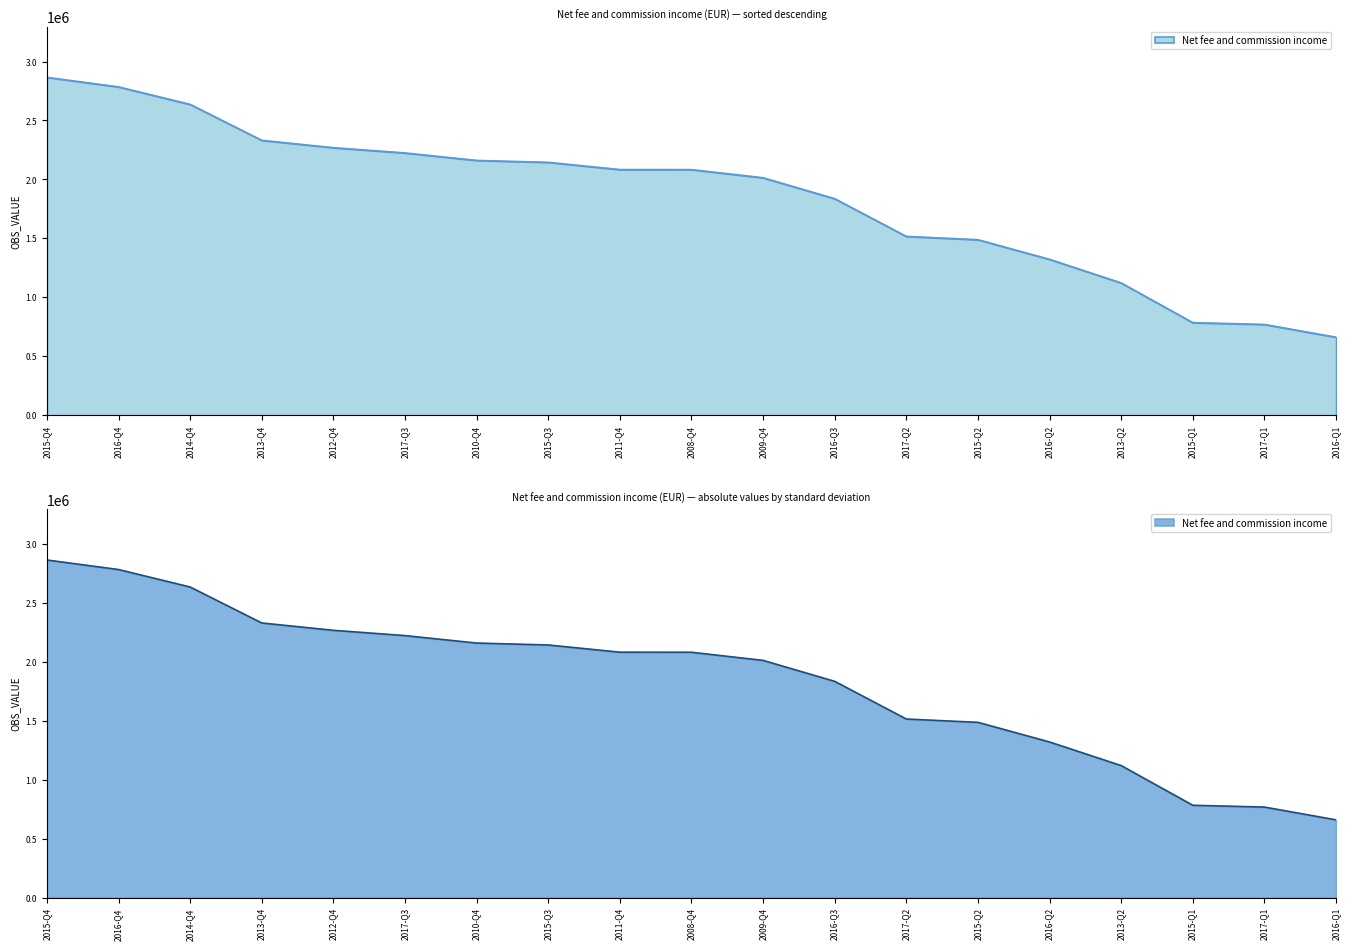

Approximately how many times larger is the value at 2013-Q4 compared to 2016-Q4?

0.8